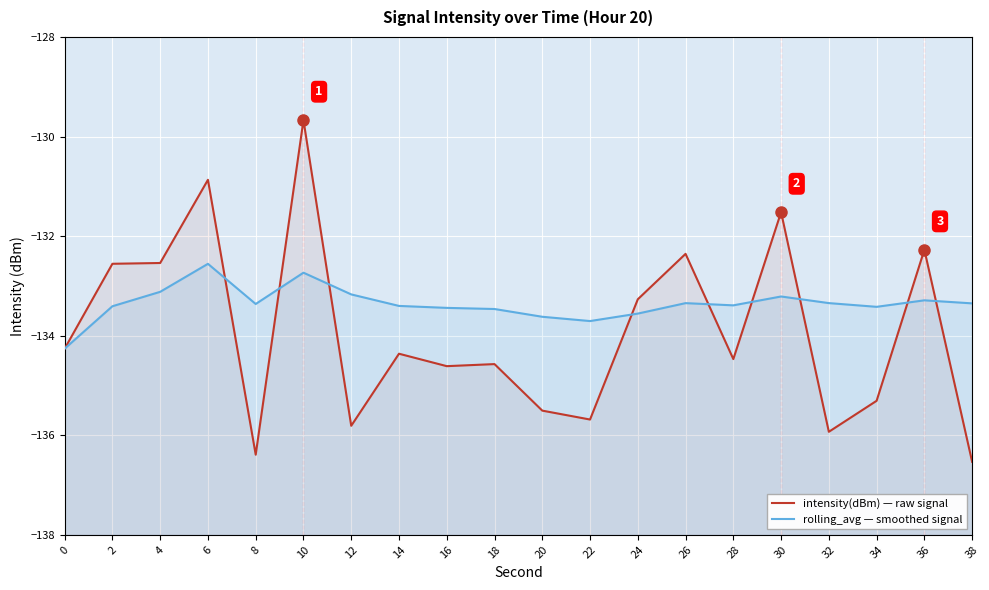

How many interior local valleys does the rolling_avg — smoothed signal series have?

4